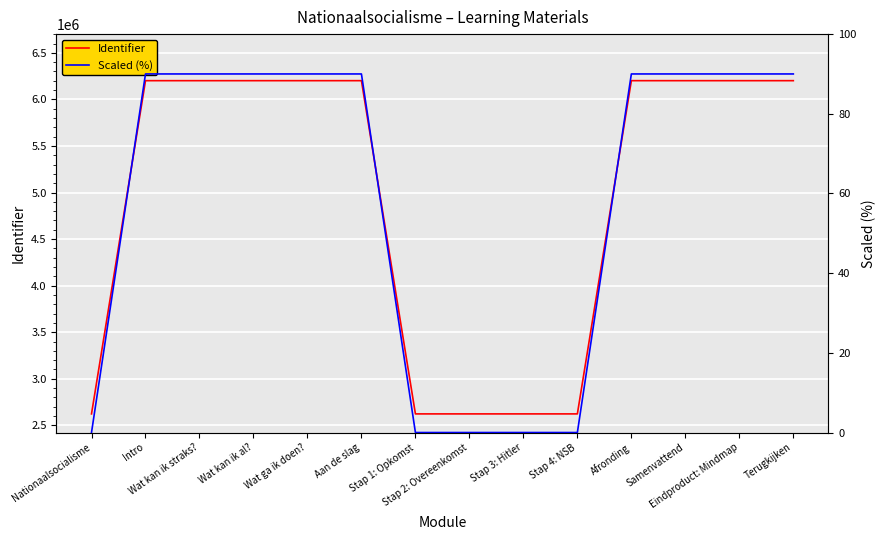

What is the average value of the Identifier series?

4923182